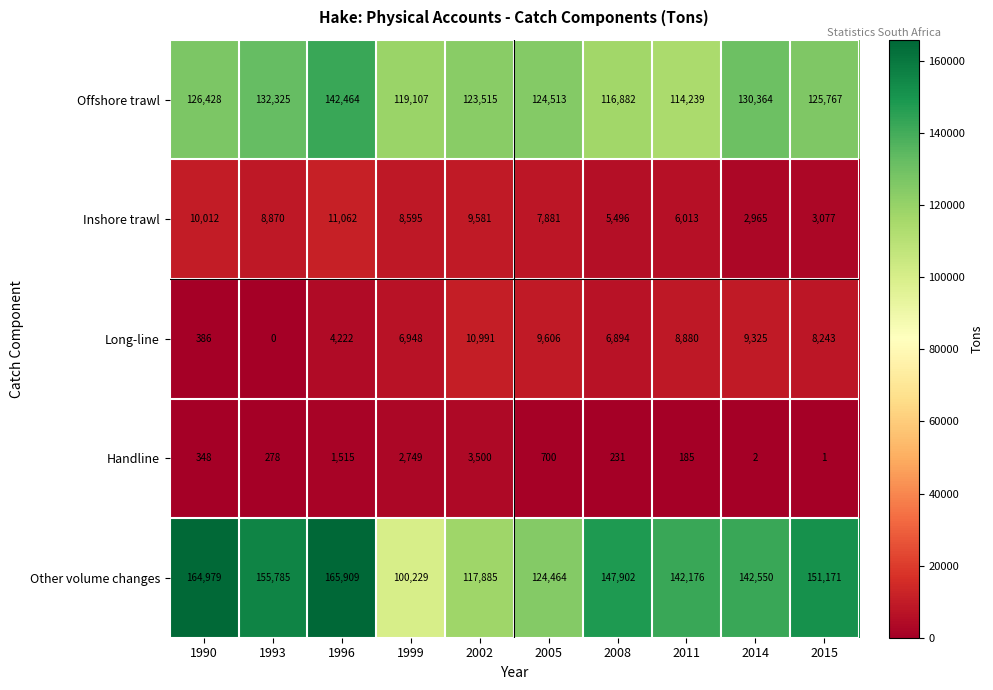

What is the difference between the maximum and minimum values in the Other volume changes series?

65680